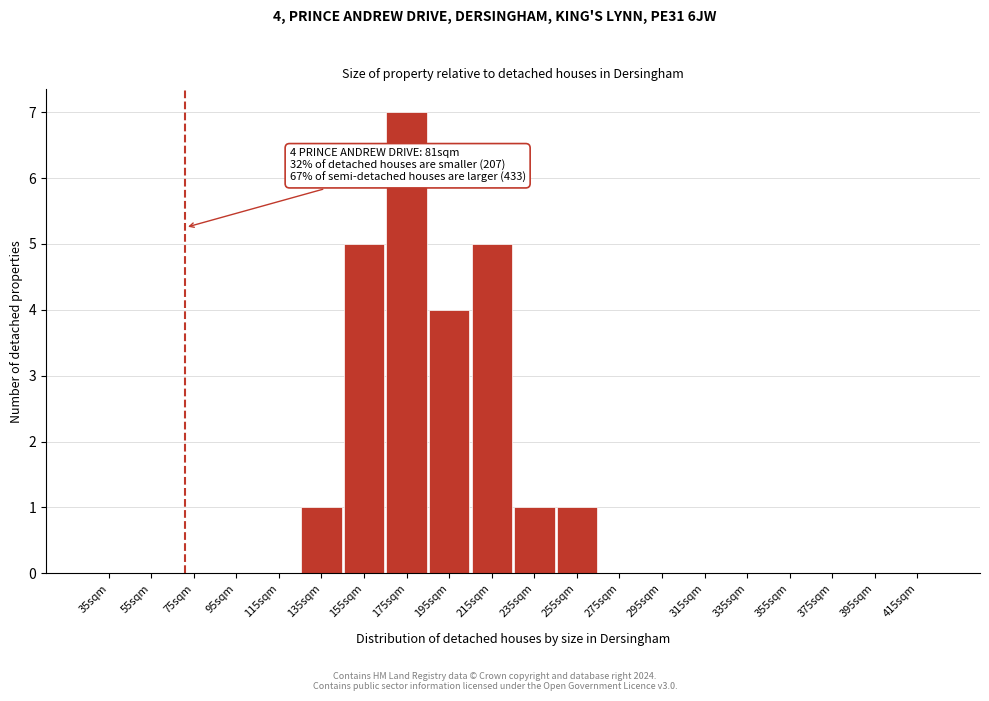

Reading left to right, extract all data points from this chart.

35sqm=0	55sqm=0	75sqm=0	95sqm=0	115sqm=0	135sqm=1	155sqm=5	175sqm=7	195sqm=4	215sqm=5	235sqm=1	255sqm=1	275sqm=0	295sqm=0	315sqm=0	335sqm=0	355sqm=0	375sqm=0	395sqm=0	415sqm=0